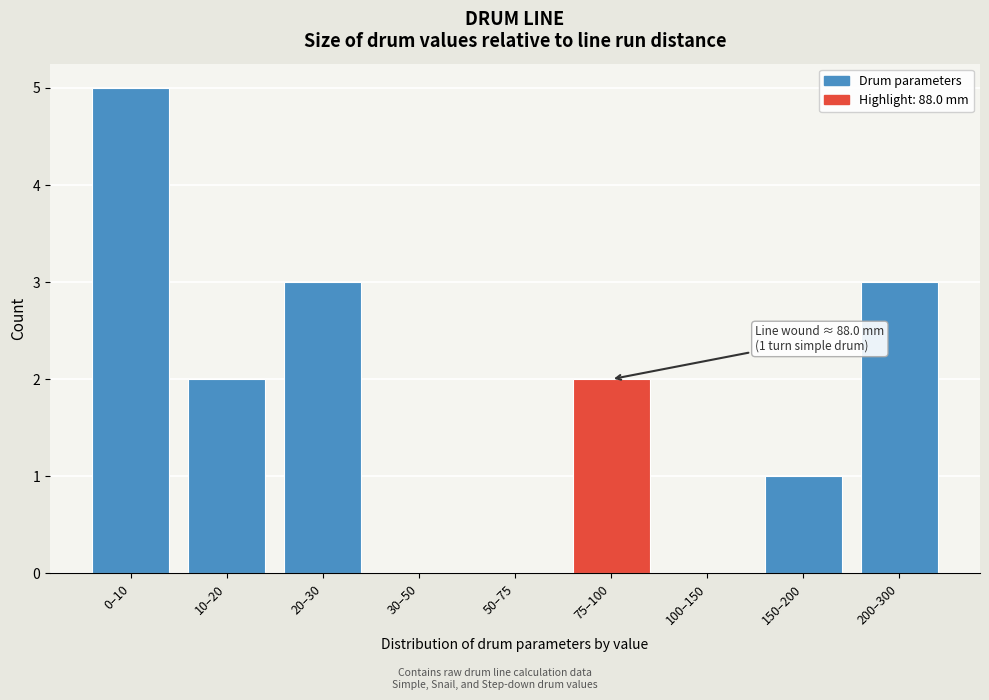

Reading left to right, extract all data points from this chart.

0–10=5	10–20=2	20–30=3	30–50=0	50–75=0	75–100=2	100–150=0	150–200=1	200–300=3